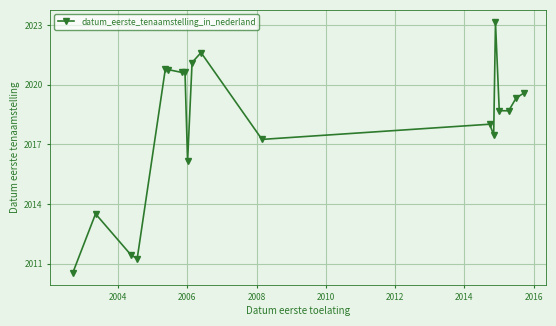

What is the value of the 15th point from the left?

2023.1